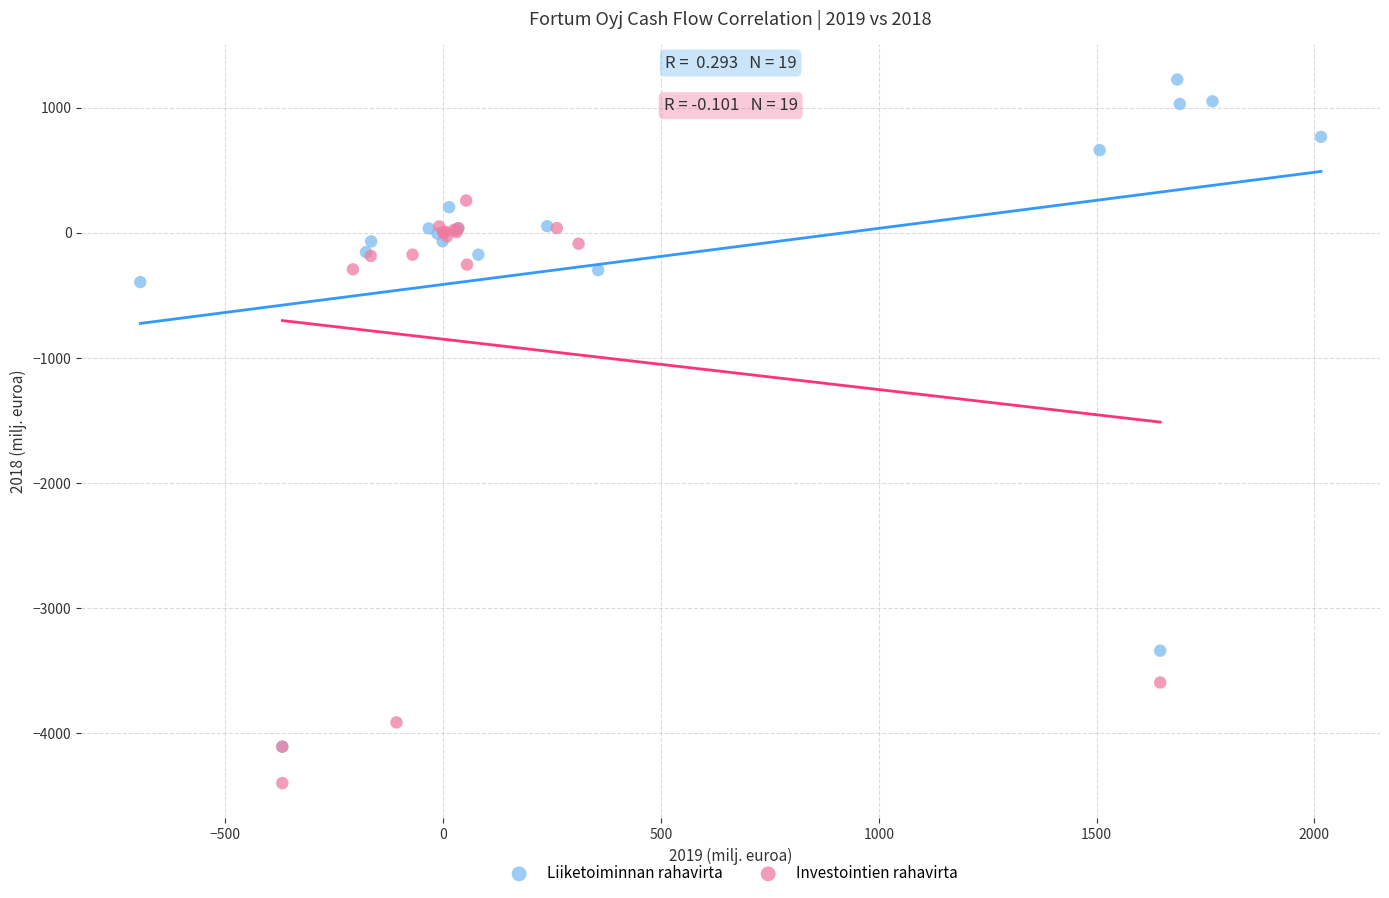

Which series contains the highest Y value?

Liiketoiminnan rahavirta